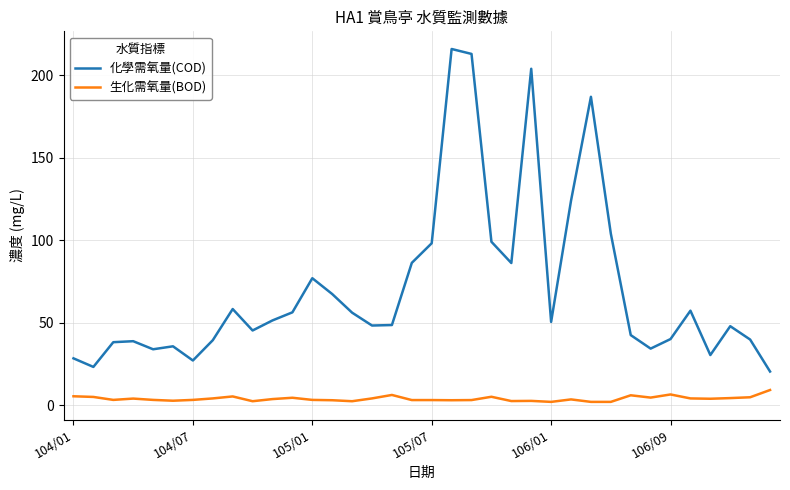

Which series has the largest total across all categories?

化學需氧量(COD)